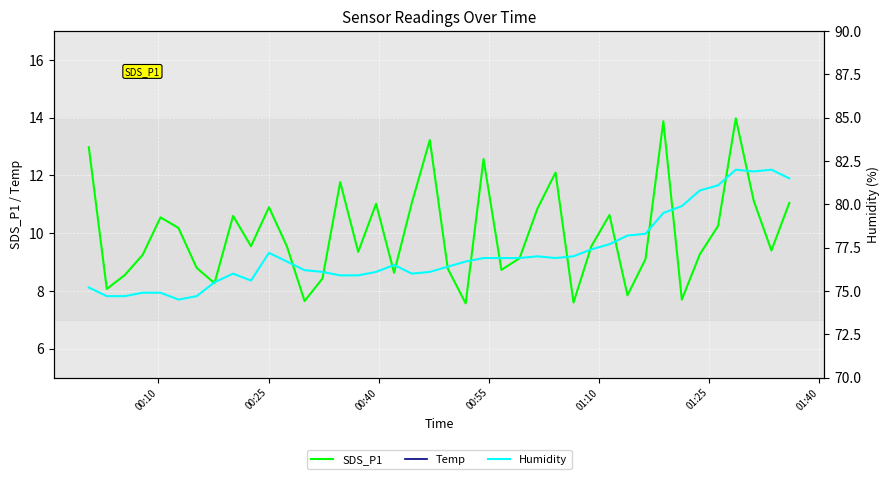

What is the average value of the SDS_P1 series?

10.0